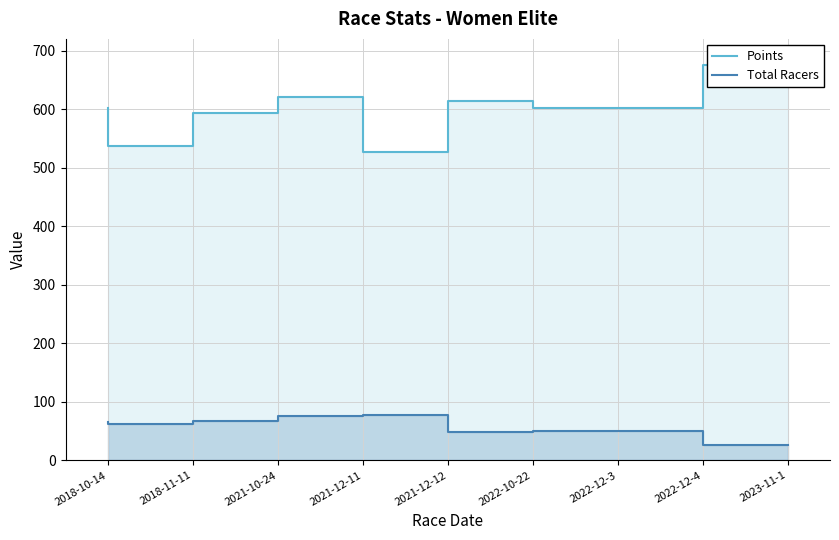

True or false: Points and Total Racers intersect in this chart.

False